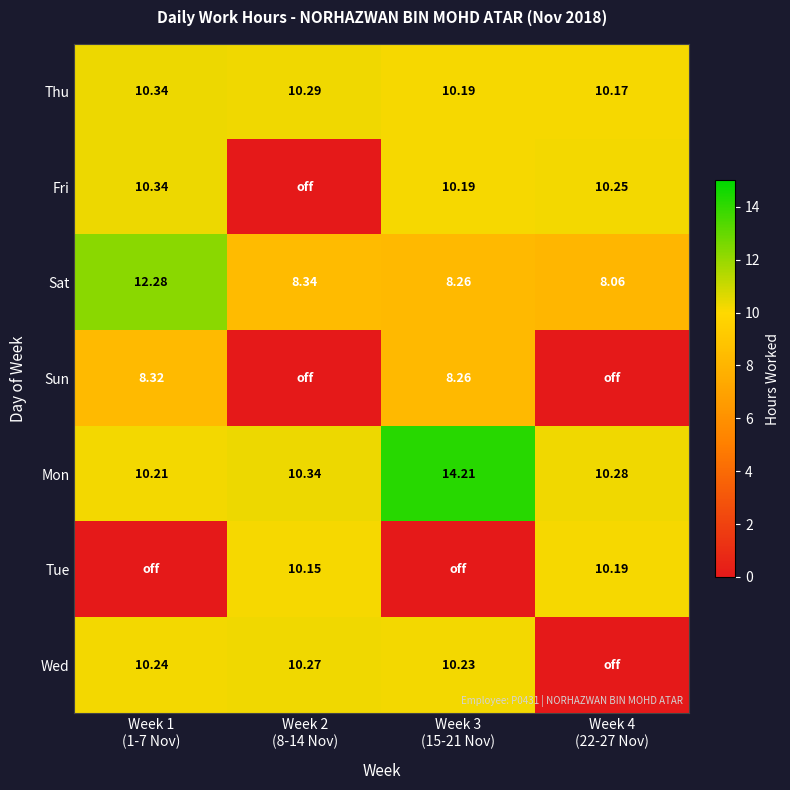

What is the difference between the maximum and minimum values in the Thu series?

0.2